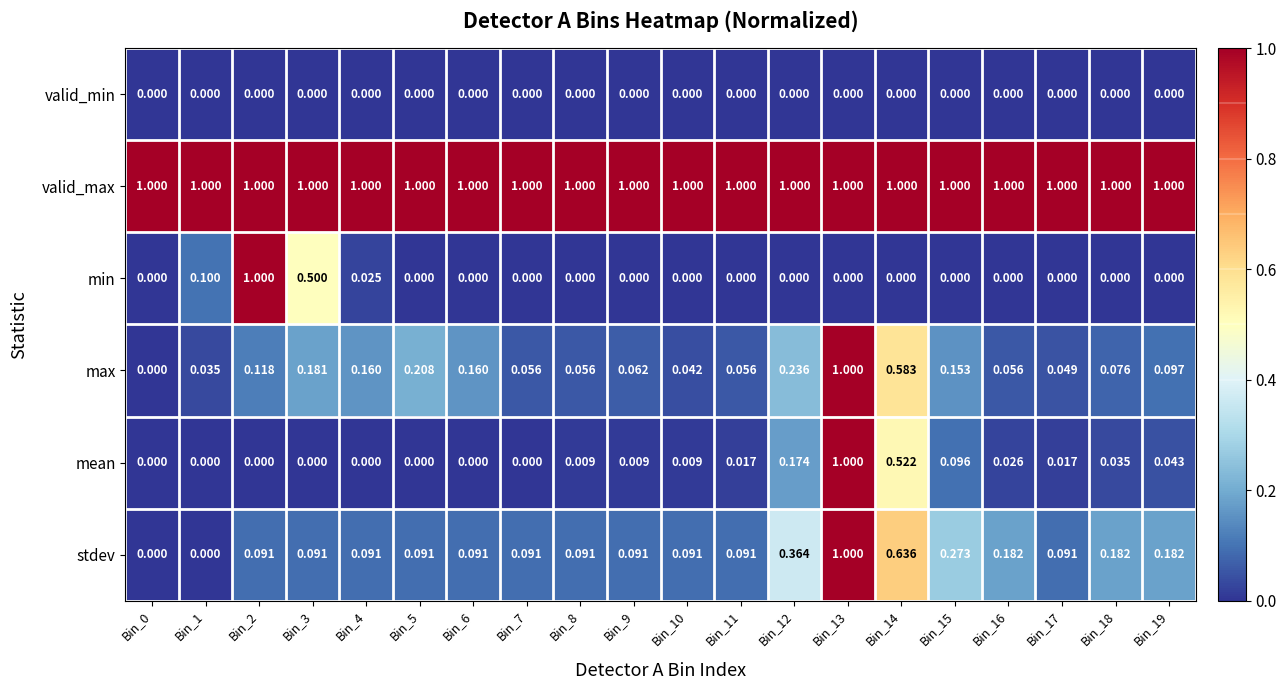

Between Bin_3 and Bin_9, which series saw the biggest shift?

min